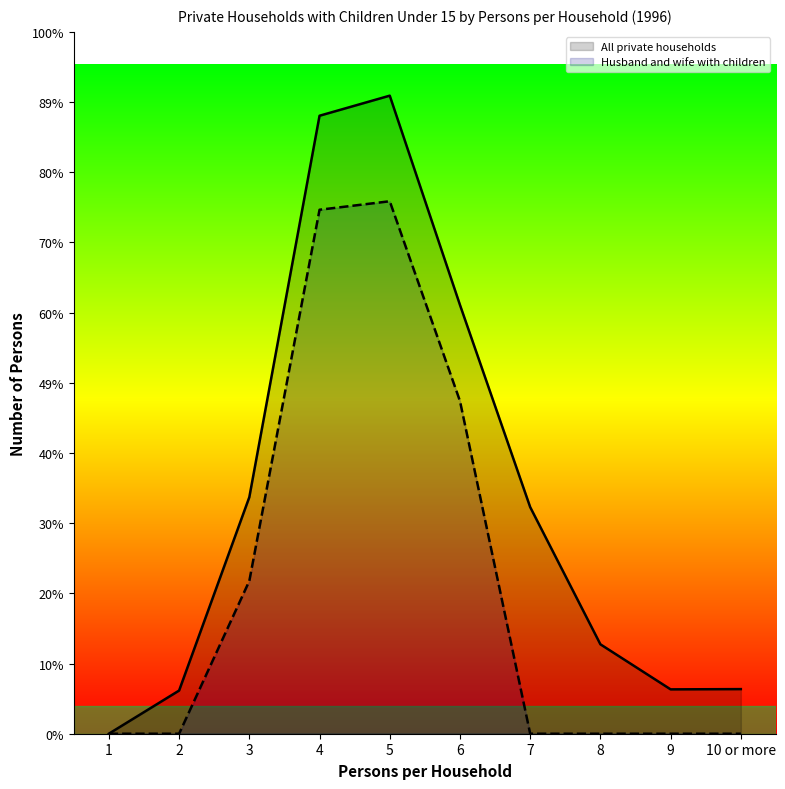

How many categories are shown in the chart?

10